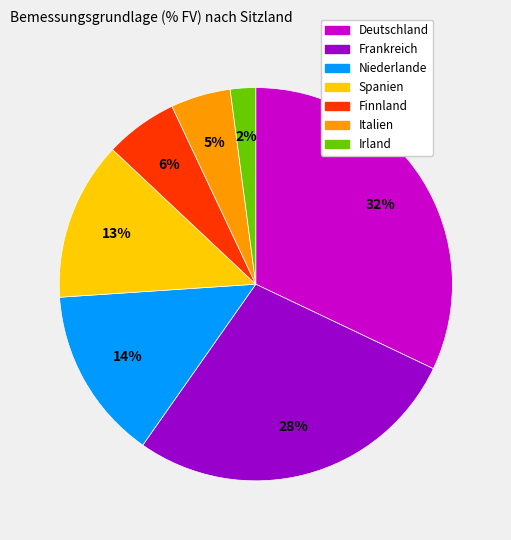

What is the largest slice in the pie chart?

Deutschland